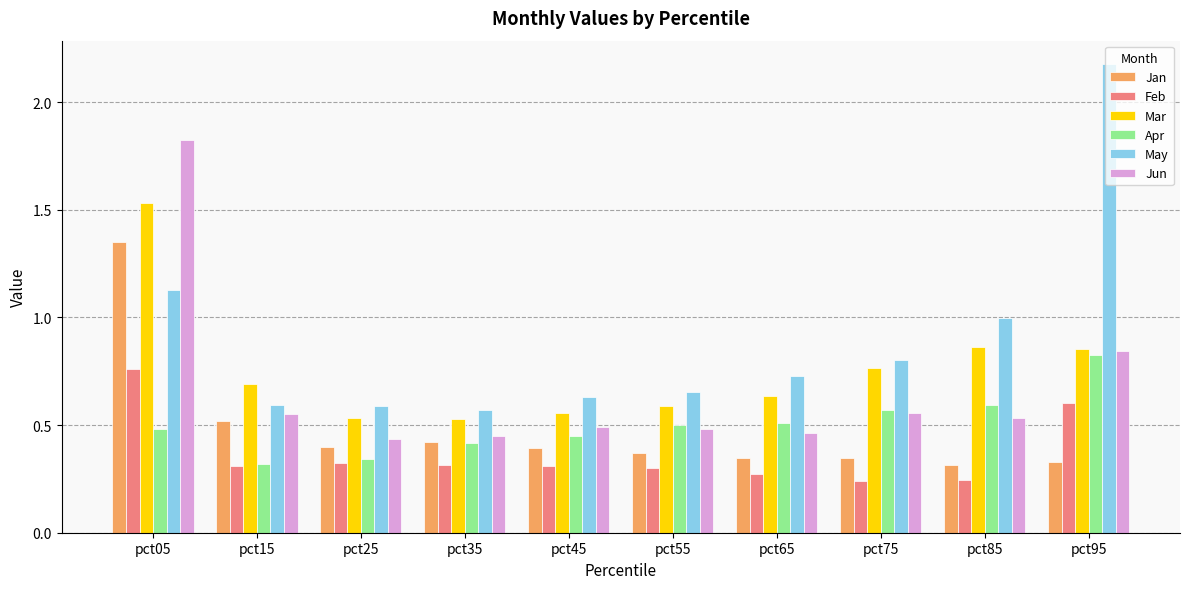

Rank the series at pct85 from lowest to highest value.

Feb, Jan, Jun, Apr, Mar, May